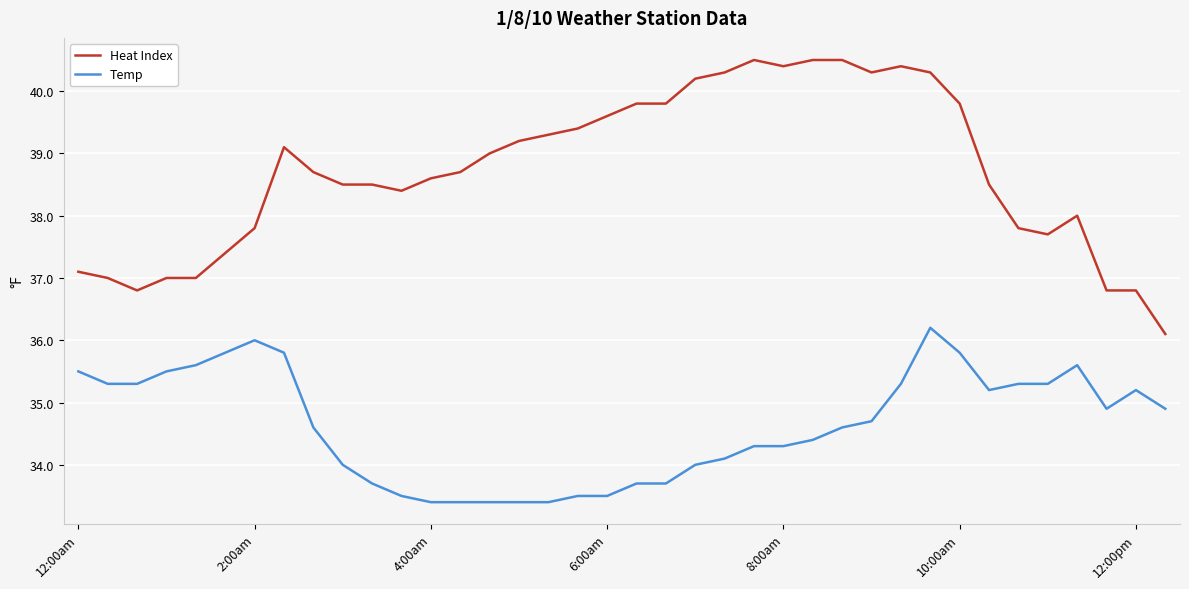

True or false: Temp and Heat Index cross at least once.

False